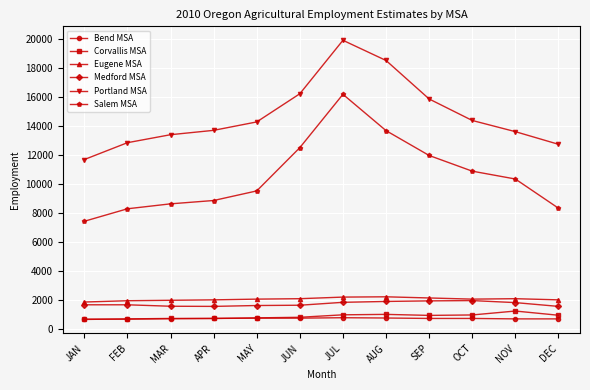

Does the chart have visible grid lines?

Yes